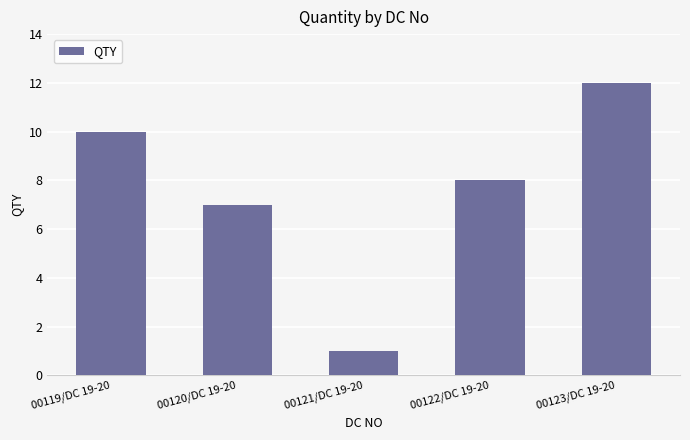

What is the minimum value shown in the chart?

1